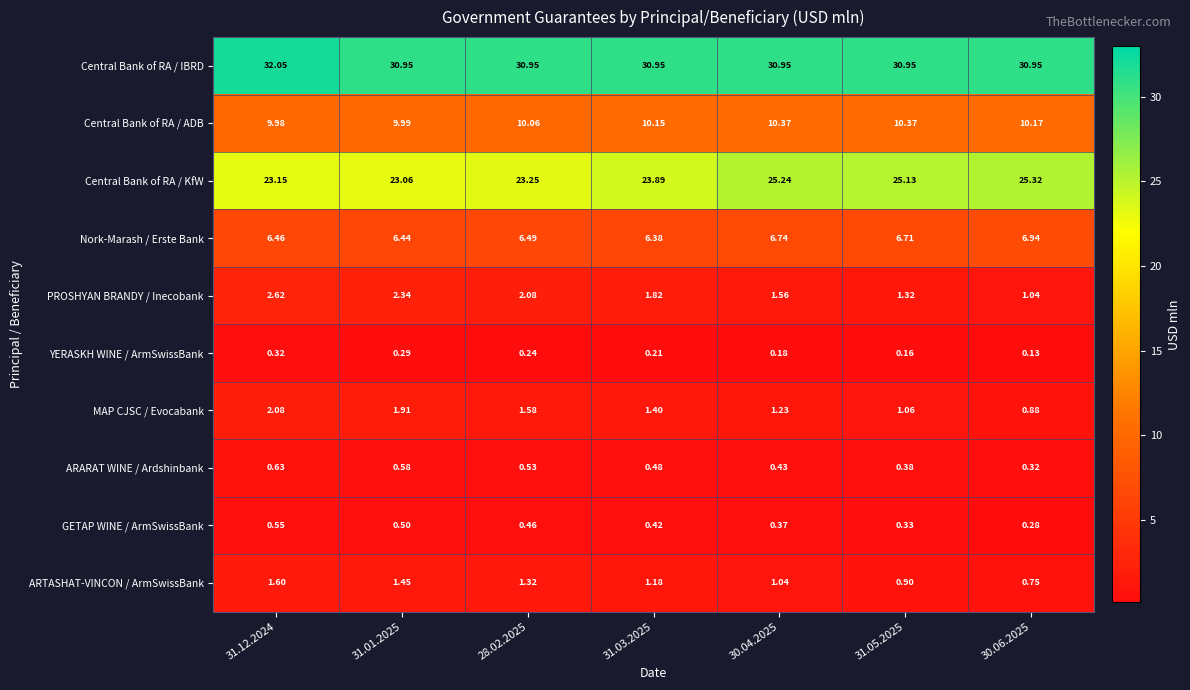

At 31.03.2025, list the series in order from largest to smallest.

Central Bank of RA / IBRD, Central Bank of RA / KfW, Central Bank of RA / ADB, Nork-Marash / Erste Bank, PROSHYAN BRANDY / Inecobank, MAP CJSC / Evocabank, ARTASHAT-VINCON / ArmSwissBank, ARARAT WINE / Ardshinbank, GETAP WINE / ArmSwissBank, YERASKH WINE / ArmSwissBank